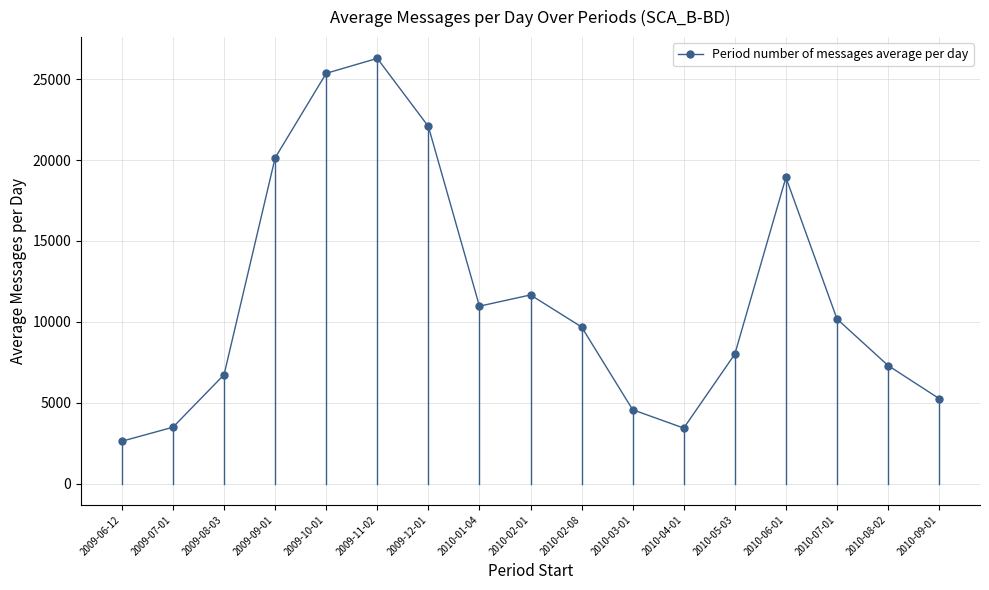

True or false: the data shows 9441.0 at 2010-09-01.

False